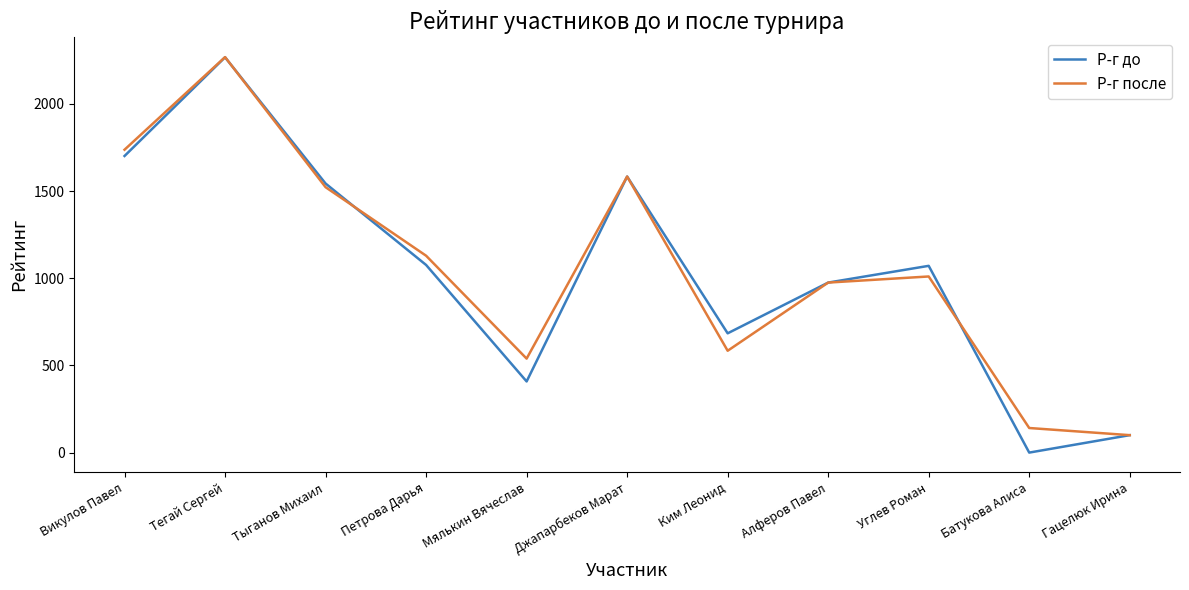

What is the approximate value of Р-г после at Викулов Павел?

1737